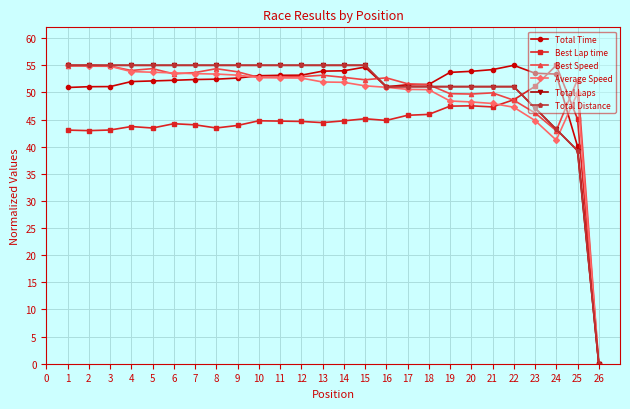

Is this an area chart (filled region under the line)?

No